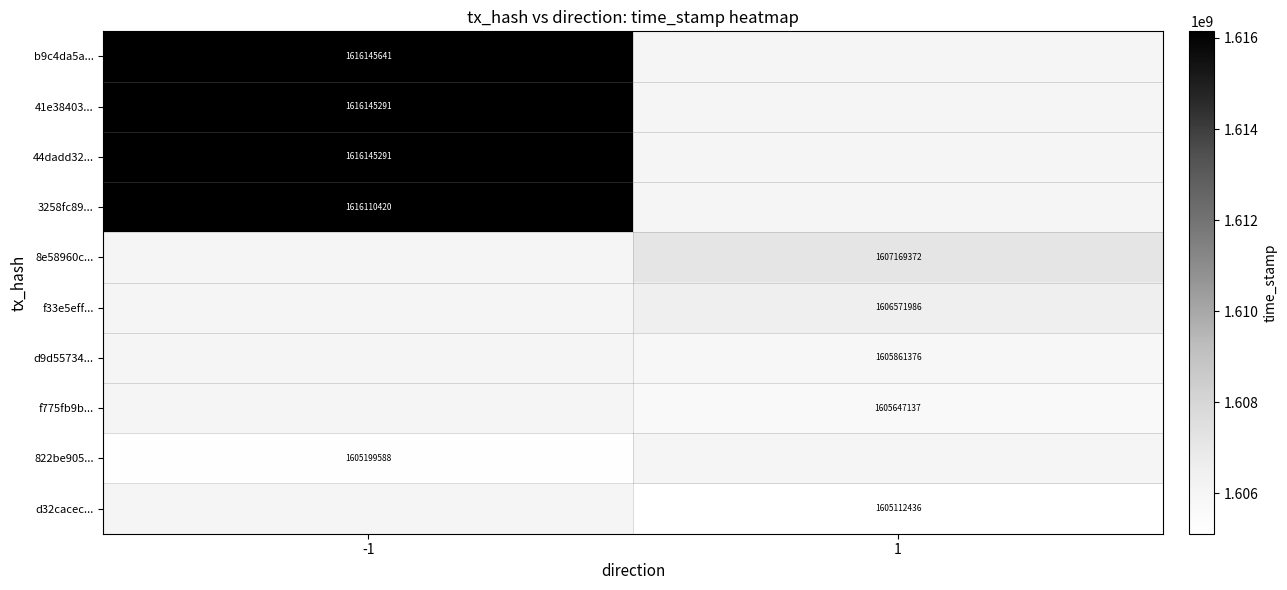

The 822be905... series shows 1605199588 at -1. True or false?

True